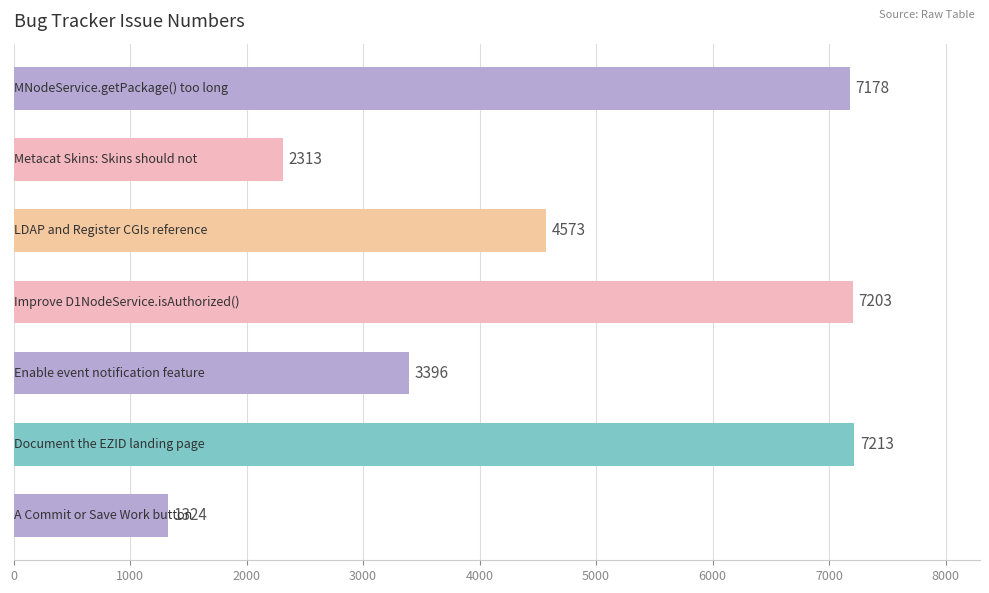

Reading bottom to top, transcribe all the data shown in this chart.

1324	7213	3396	7203	4573	2313	7178